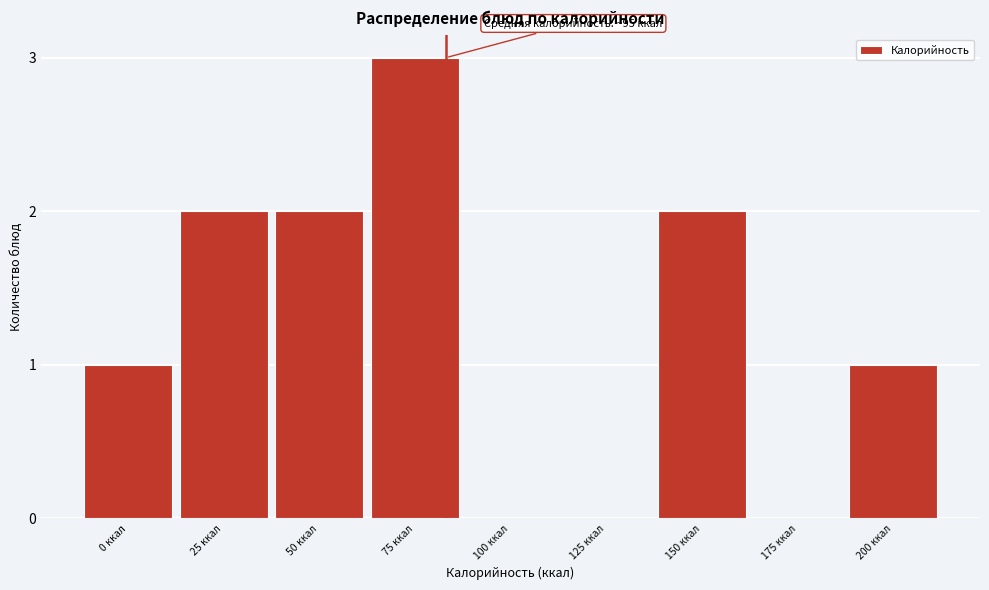

Reading right to left, list all the values displayed in this chart.

200 ккал=1	175 ккал=0	150 ккал=2	125 ккал=0	100 ккал=0	75 ккал=3	50 ккал=2	25 ккал=2	0 ккал=1